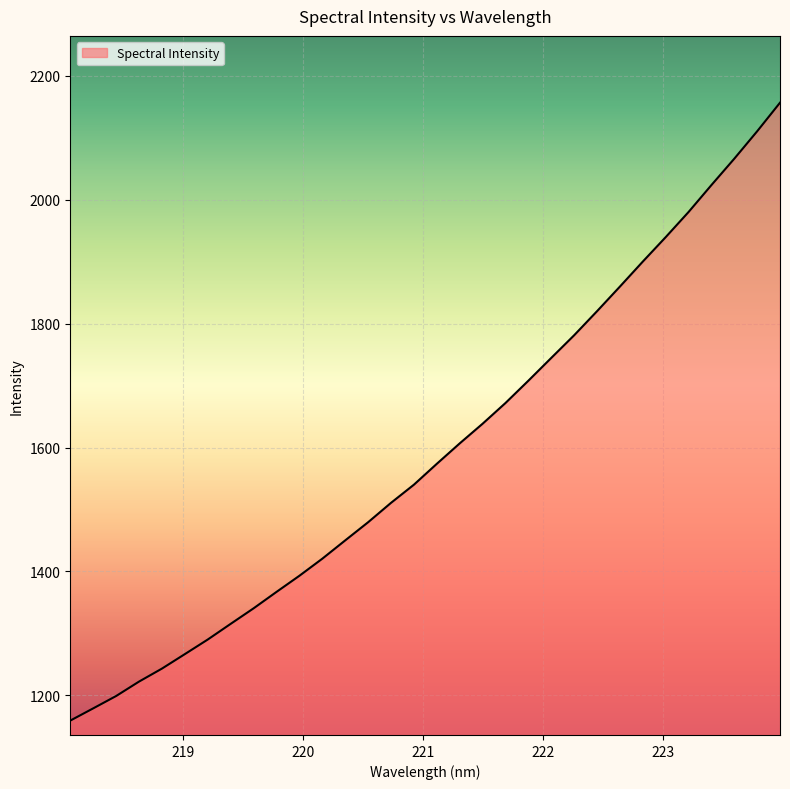

Does the chart have visible grid lines?

Yes